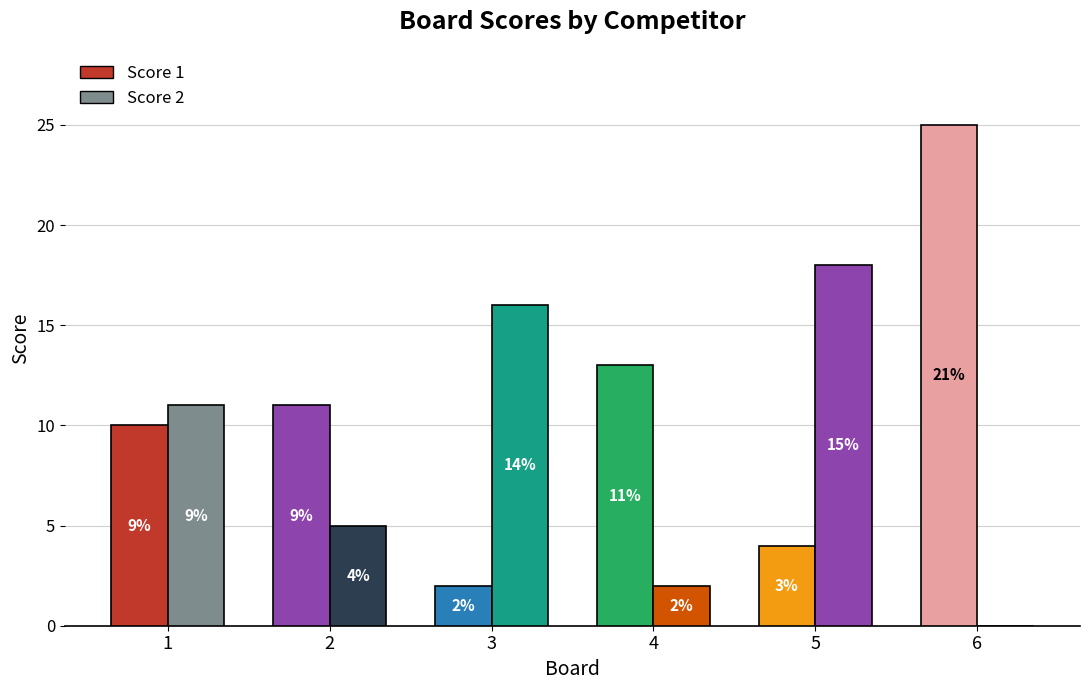

How many groups of bars are there?

6